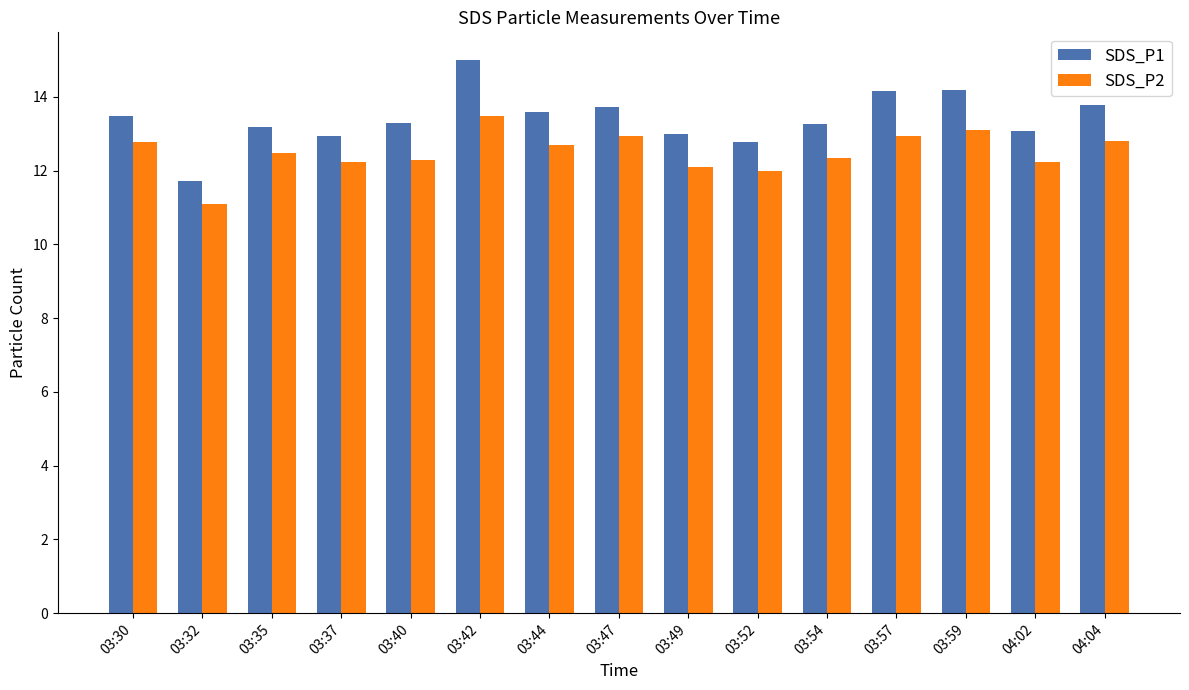

What is the maximum value for SDS_P2?

13.5